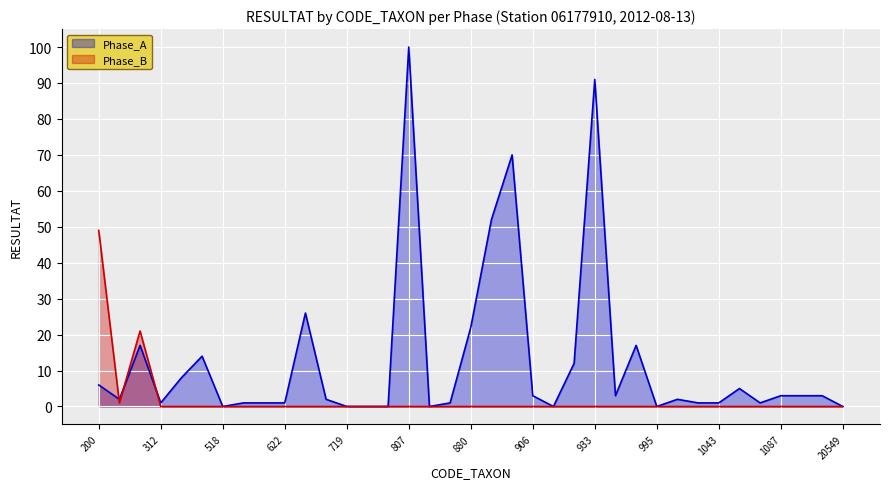

The Phase_B series shows 0 at 3159. True or false?

True